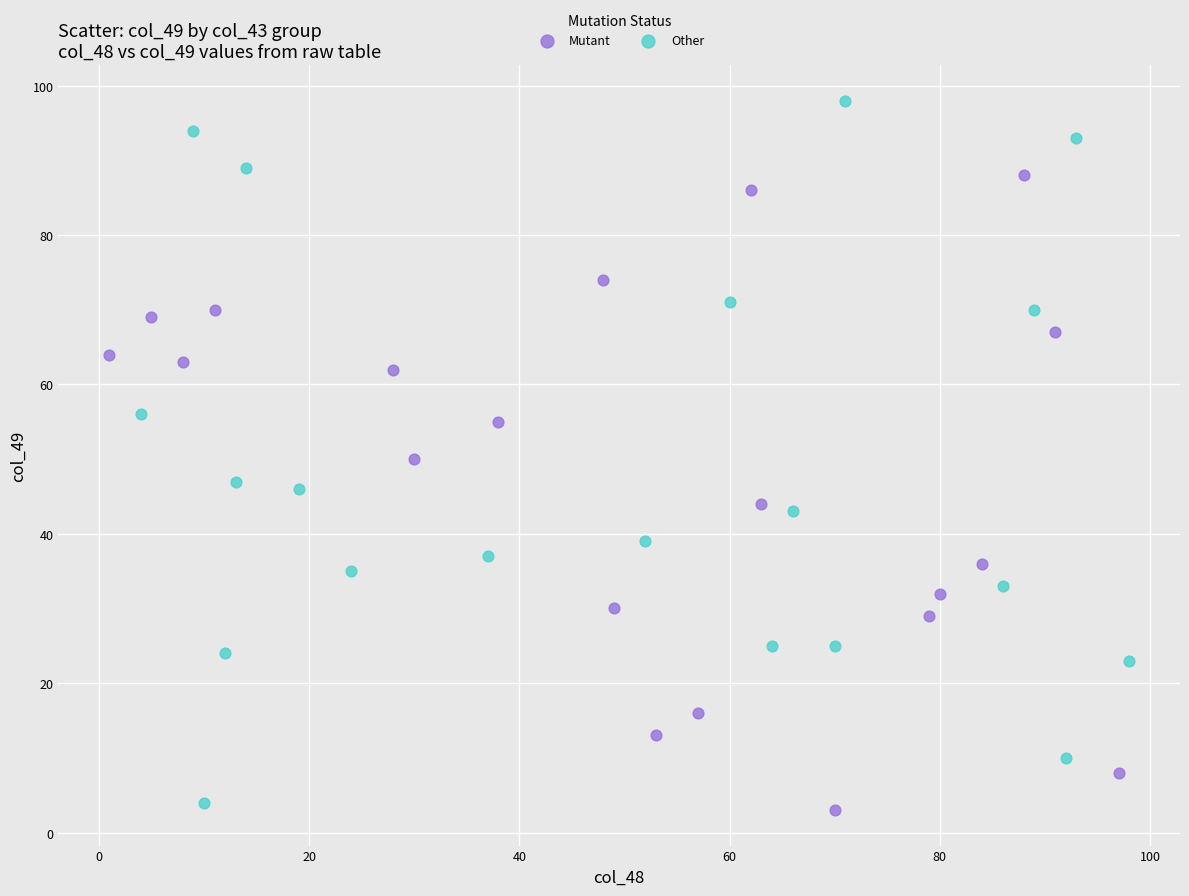

Which series has the widest spread of Y values?

Other